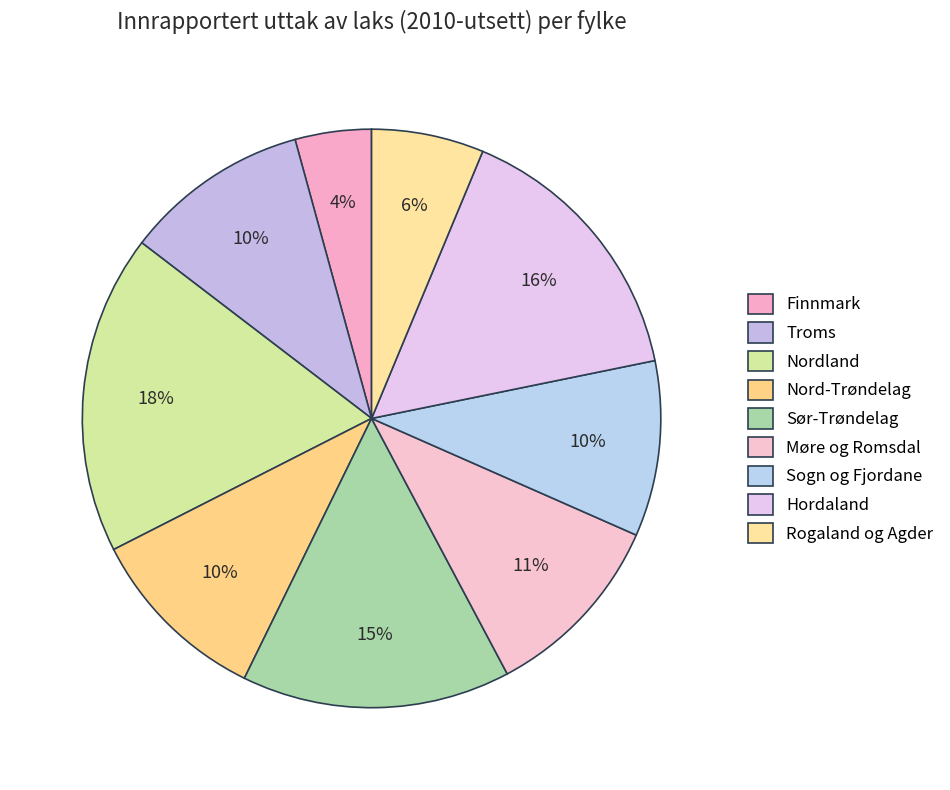

Rank the categories by value from highest to lowest.

Nordland, Hordaland, Sør-Trøndelag, Møre og Romsdal, Troms, Nord-Trøndelag, Sogn og Fjordane, Rogaland og Agder, Finnmark